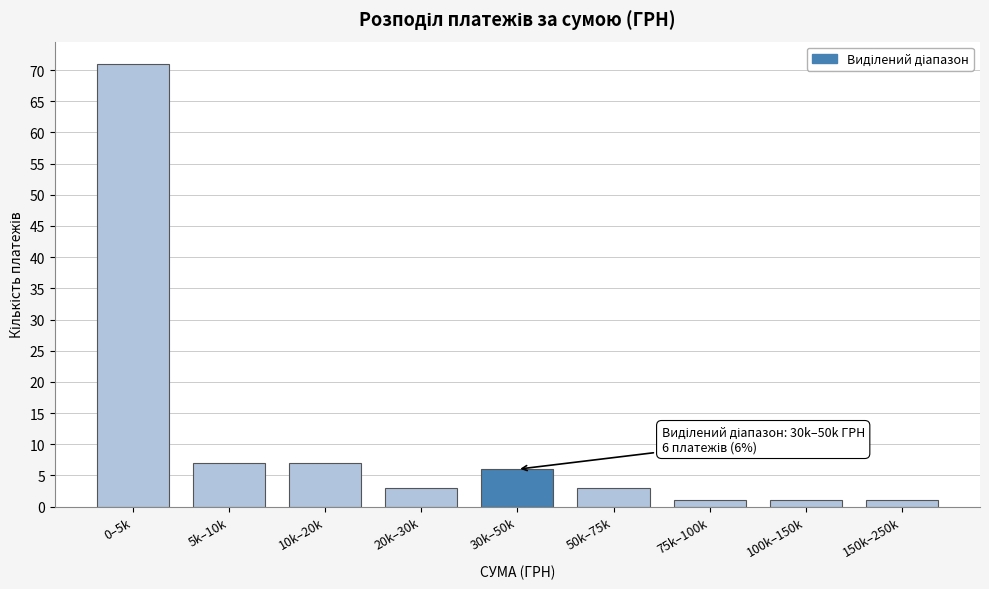

Reading left to right, list all the values displayed in this chart.

0–5k=71	5k–10k=7	10k–20k=7	20k–30k=3	30k–50k=6	50k–75k=3	75k–100k=1	100k–150k=1	150k–250k=1